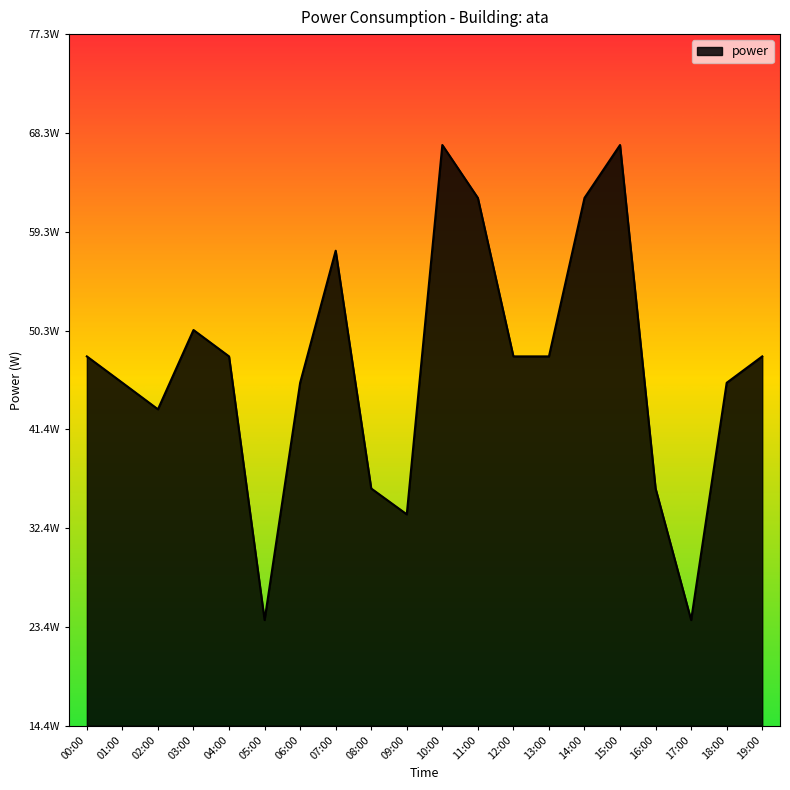

Is this an area chart (filled region under the line)?

Yes